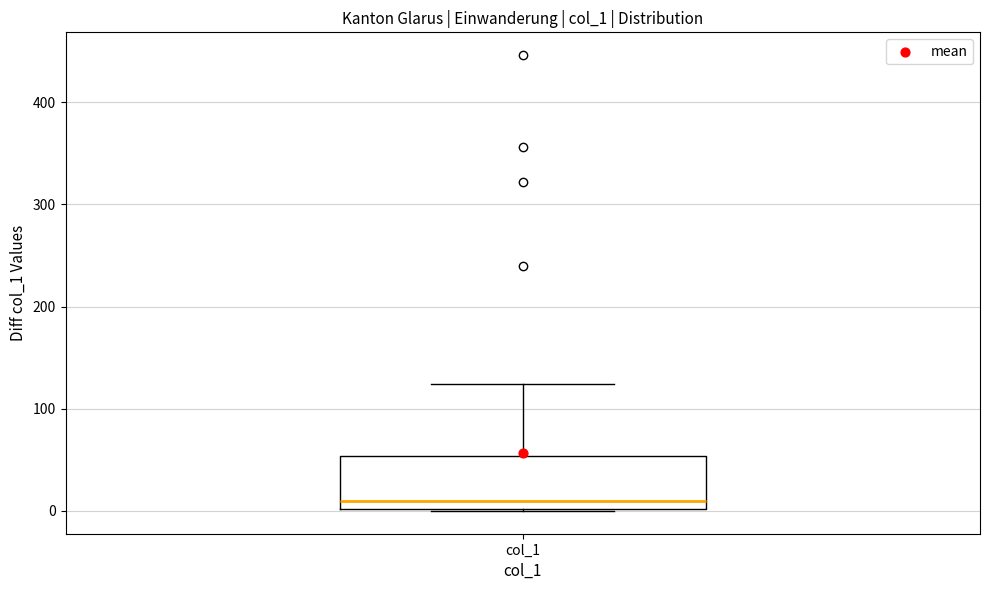

Read this box plot against the y-axis: the position of the median line, the range covered by the box, and the ends of both whiskers. The values are not printed on the chart, so give them approximately, as read against the axis.

median 10, box 0 to 50, whiskers 0 to 120